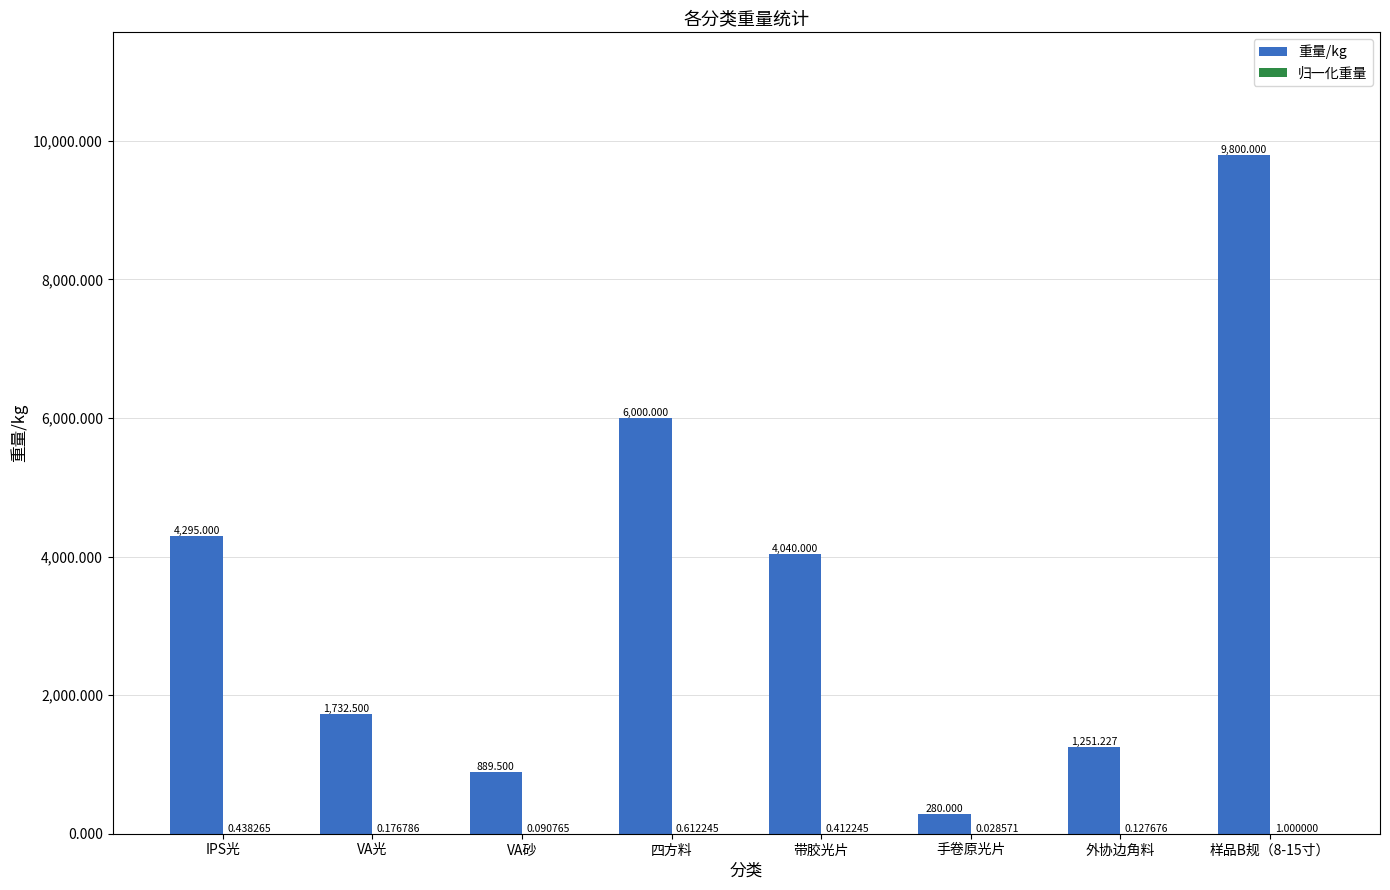

At which label does 重量/kg first exceed 4040?

IPS光